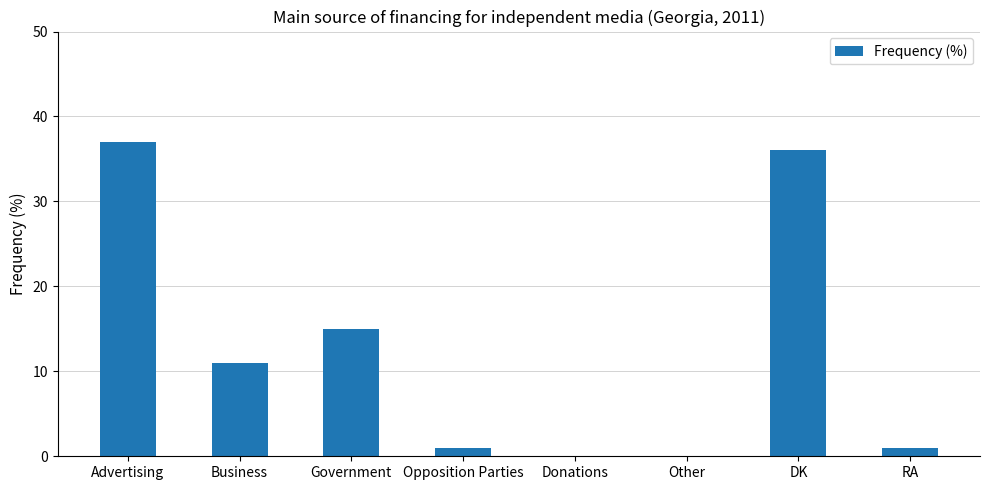

At which label is the value closest to 18?

Government